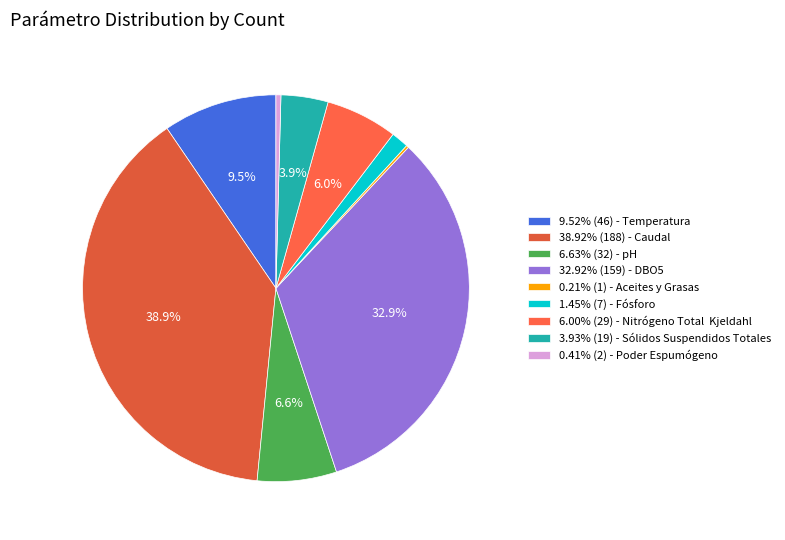

How many segments does this pie chart have?

9